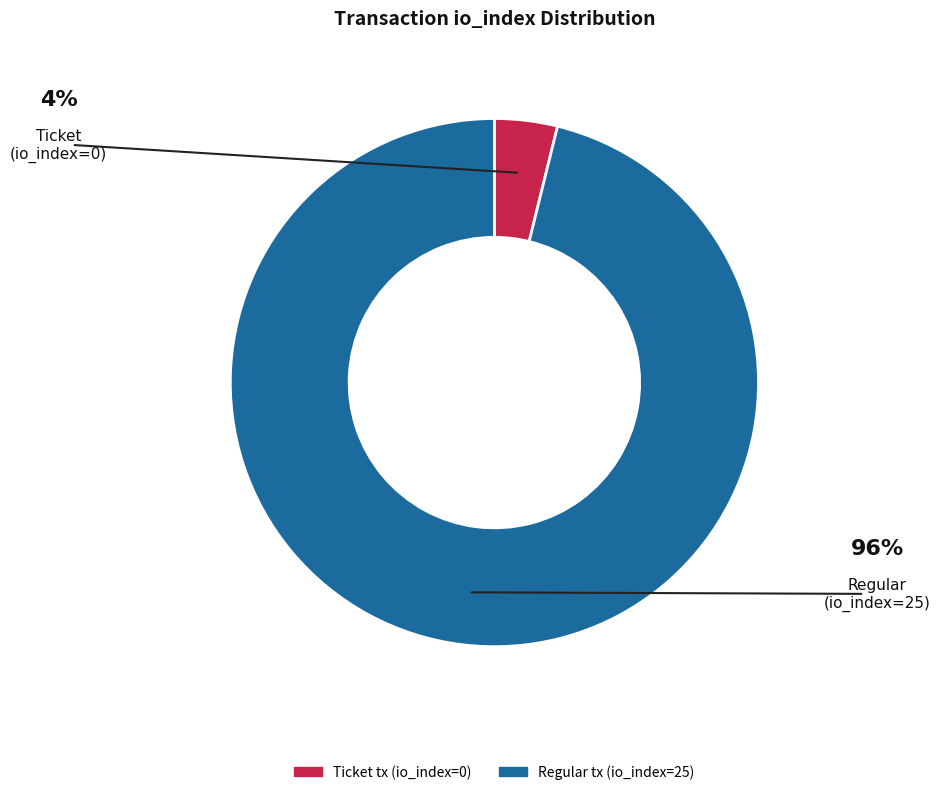

Rank the categories by value from highest to lowest.

Regular tx (io_index=25), Ticket tx (io_index=0)